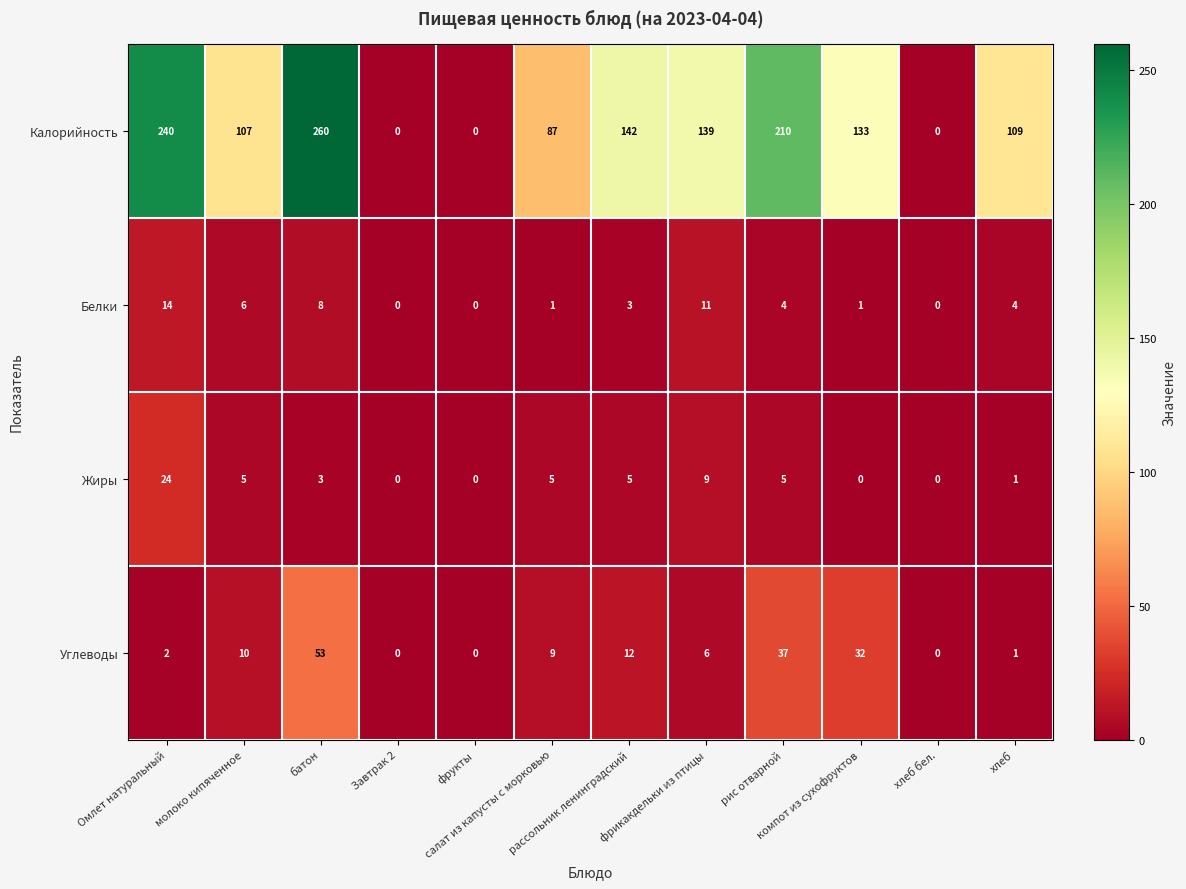

How many series are shown in this chart?

4